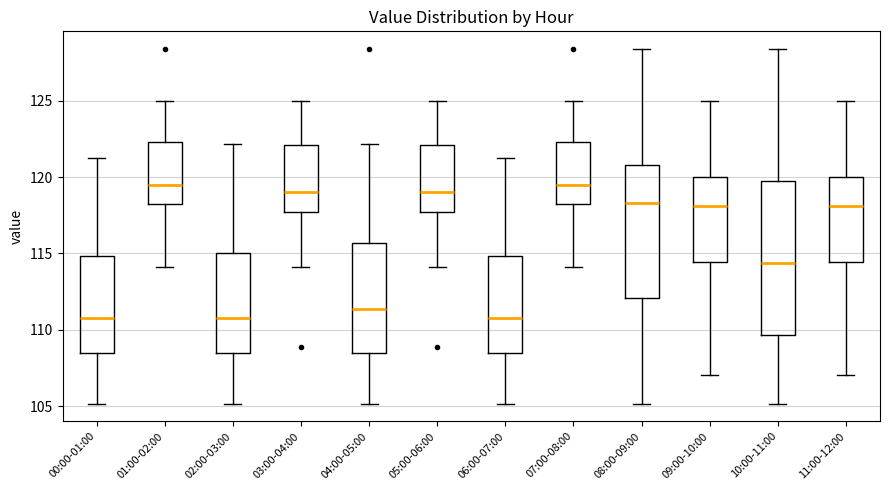

Where does the median line of the box for 03:00-04:00 sit on the y-axis? The values are not printed on the chart, so give them approximately, as read against the axis.

119.0